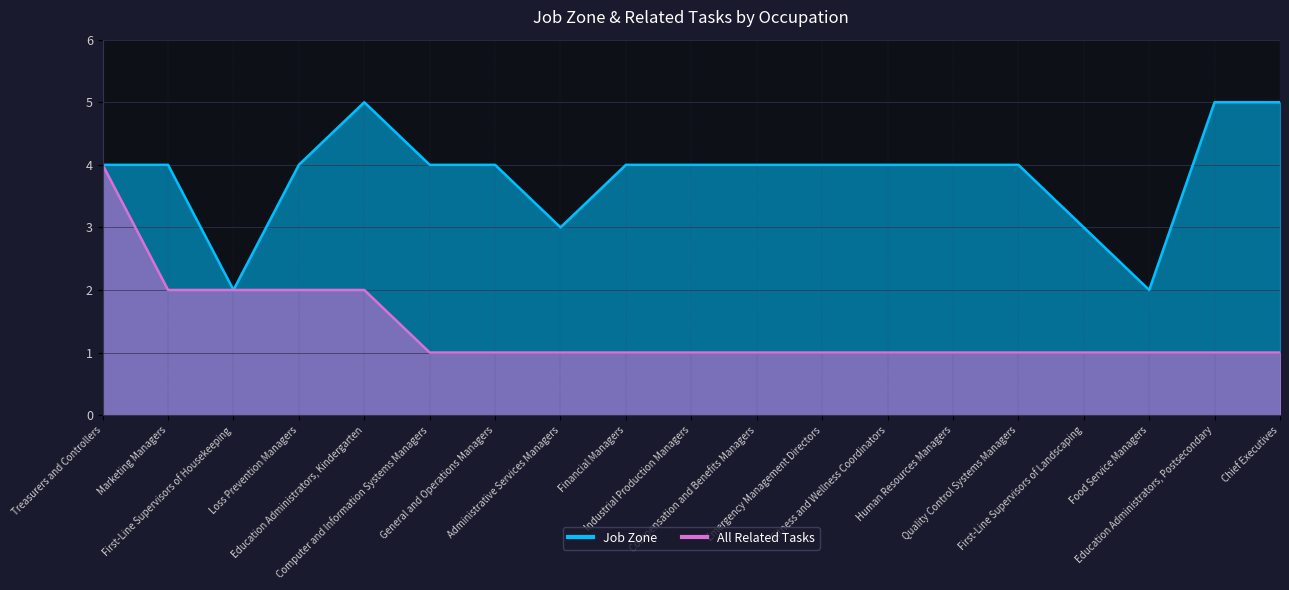

Reading right to left, what are all the values shown in this chart?

Job Zone: Chief Executives=5	Education Administrators, Postsecondary=5	Food Service Managers=2	First-Line Supervisors of Landscaping=3	Quality Control Systems Managers=4	Human Resources Managers=4	Fitness and Wellness Coordinators=4	Emergency Management Directors=4	Compensation and Benefits Managers=4	Industrial Production Managers=4	Financial Managers=4	Administrative Services Managers=3	General and Operations Managers=4	Computer and Information Systems Managers=4	Education Administrators, Kindergarten=5	Loss Prevention Managers=4	First-Line Supervisors of Housekeeping=2	Marketing Managers=4	Treasurers and Controllers=4
All Related Tasks: Chief Executives=1	Education Administrators, Postsecondary=1	Food Service Managers=1	First-Line Supervisors of Landscaping=1	Quality Control Systems Managers=1	Human Resources Managers=1	Fitness and Wellness Coordinators=1	Emergency Management Directors=1	Compensation and Benefits Managers=1	Industrial Production Managers=1	Financial Managers=1	Administrative Services Managers=1	General and Operations Managers=1	Computer and Information Systems Managers=1	Education Administrators, Kindergarten=2	Loss Prevention Managers=2	First-Line Supervisors of Housekeeping=2	Marketing Managers=2	Treasurers and Controllers=4